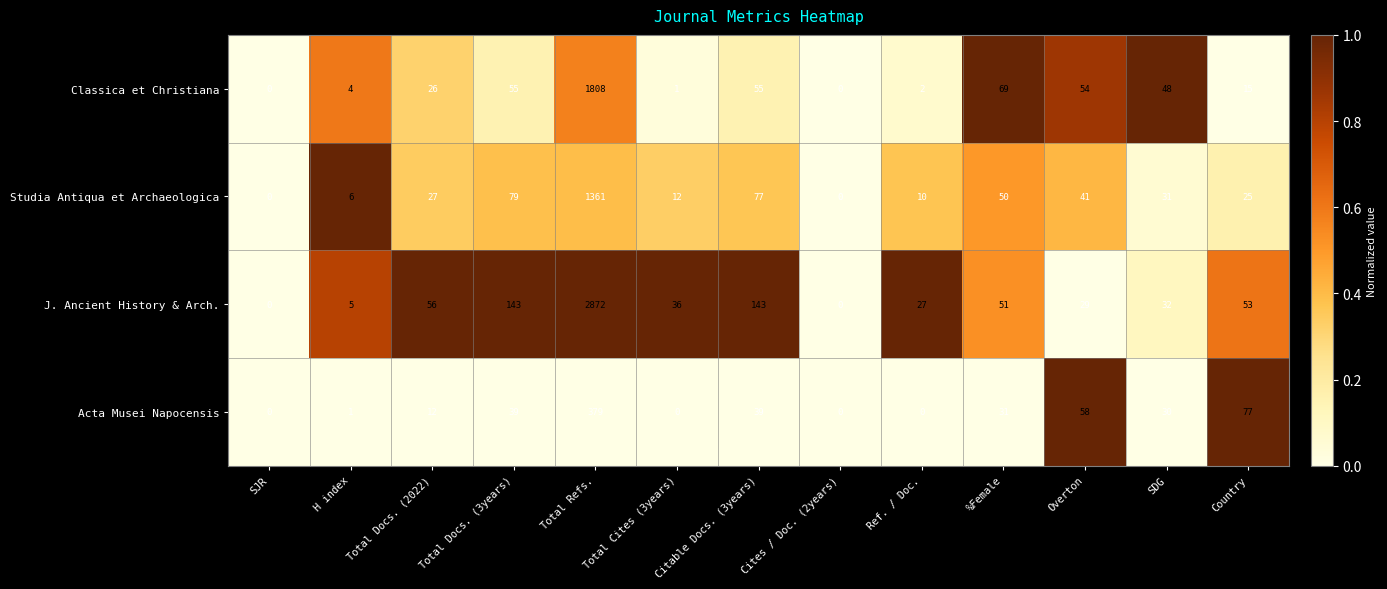

What is the maximum value shown in the chart?

2872